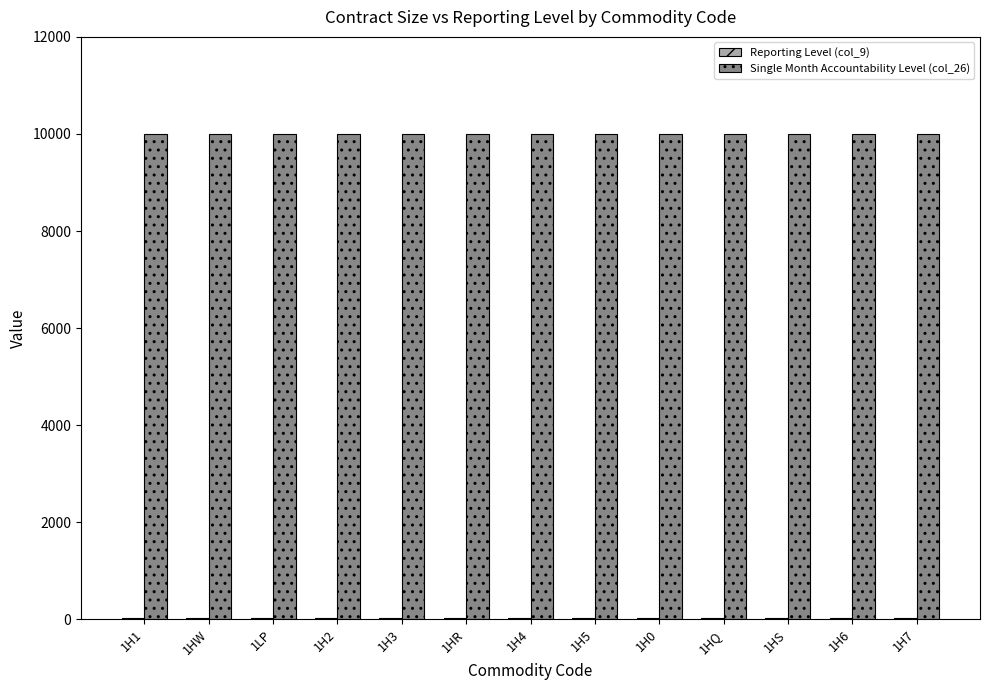

What is the greatest value displayed?

10000